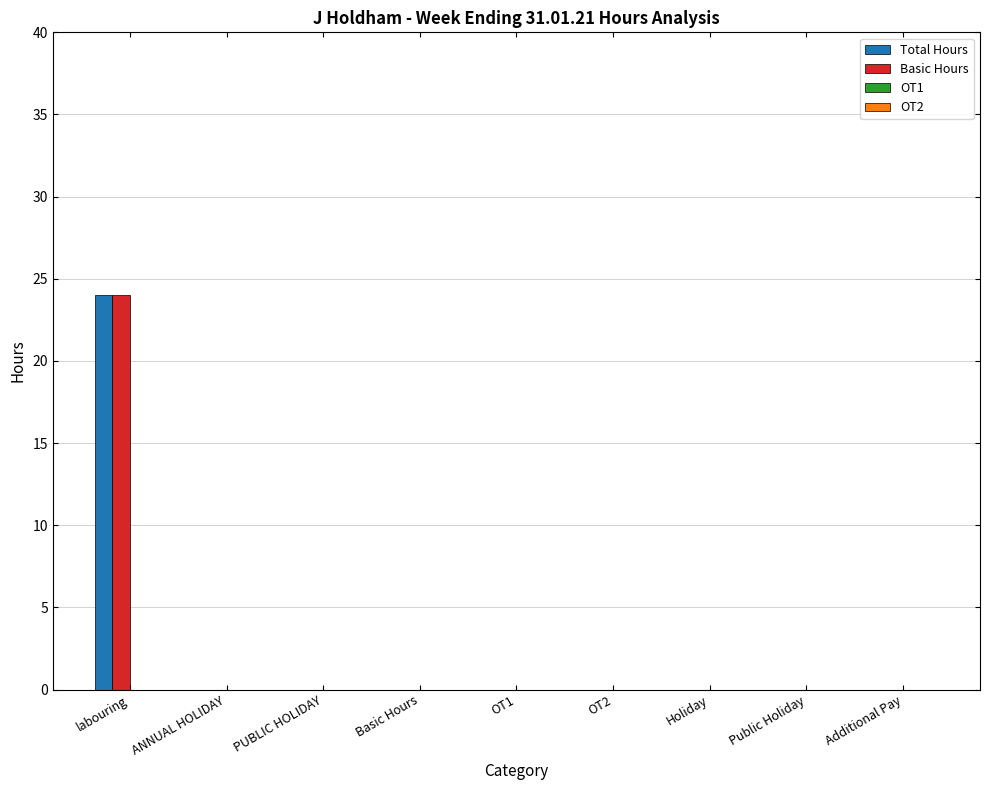

Reading left to right, extract all data points from this chart.

Total Hours: labouring=24	ANNUAL HOLIDAY=0	PUBLIC HOLIDAY=0	Basic Hours=0	OT1=0	OT2=0	Holiday=0	Public Holiday=0	Additional Pay=0
Basic Hours: labouring=24	ANNUAL HOLIDAY=0	PUBLIC HOLIDAY=0	Basic Hours=0	OT1=0	OT2=0	Holiday=0	Public Holiday=0	Additional Pay=0